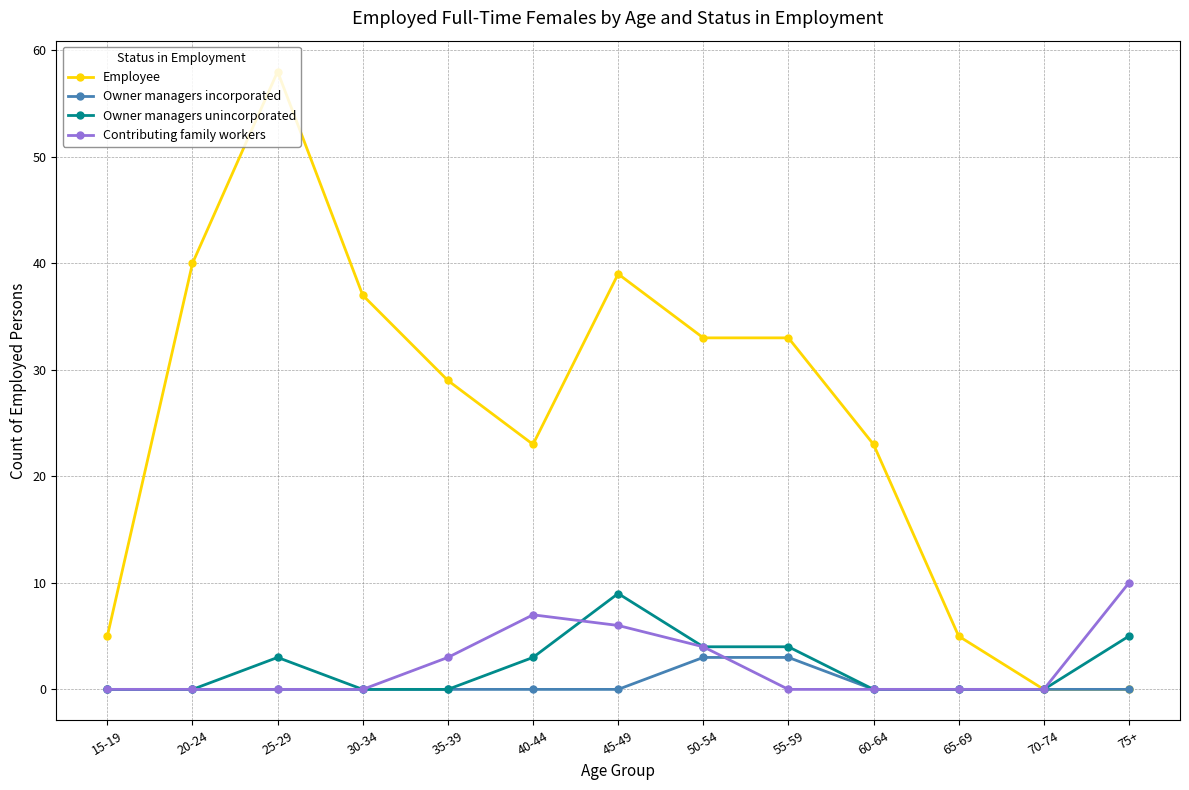

Between 65-69 and 75+, which series saw the biggest shift?

Contributing family workers